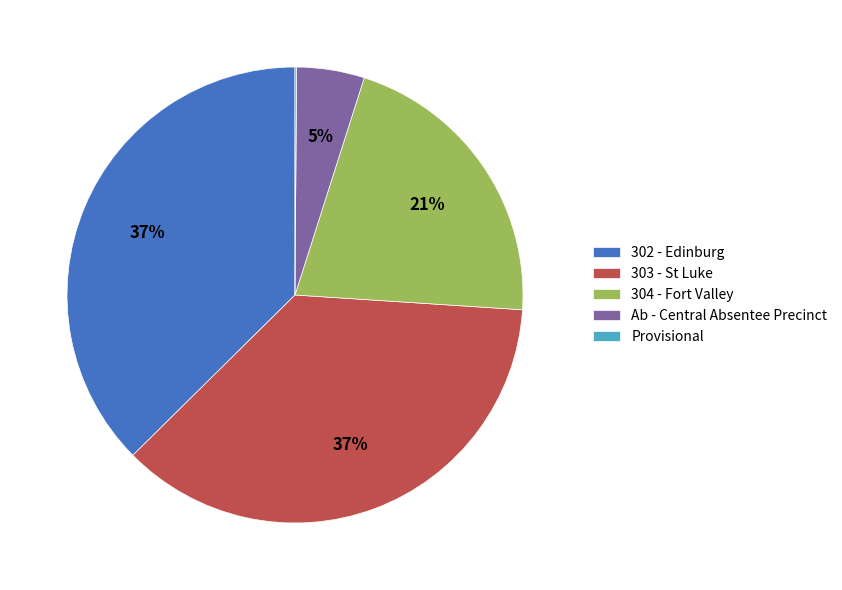

Is it true that 303 - St Luke is 43% of the pie?

False